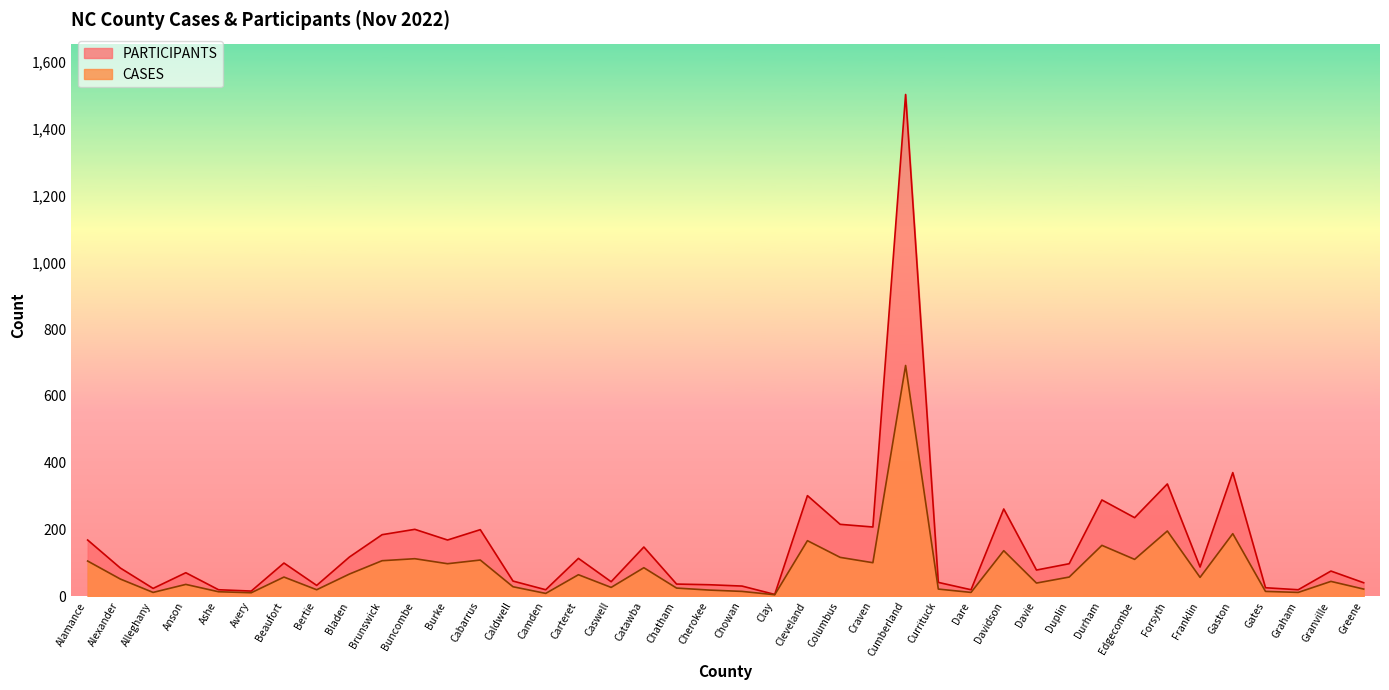

What value does the CASES series have at Buncombe?

112